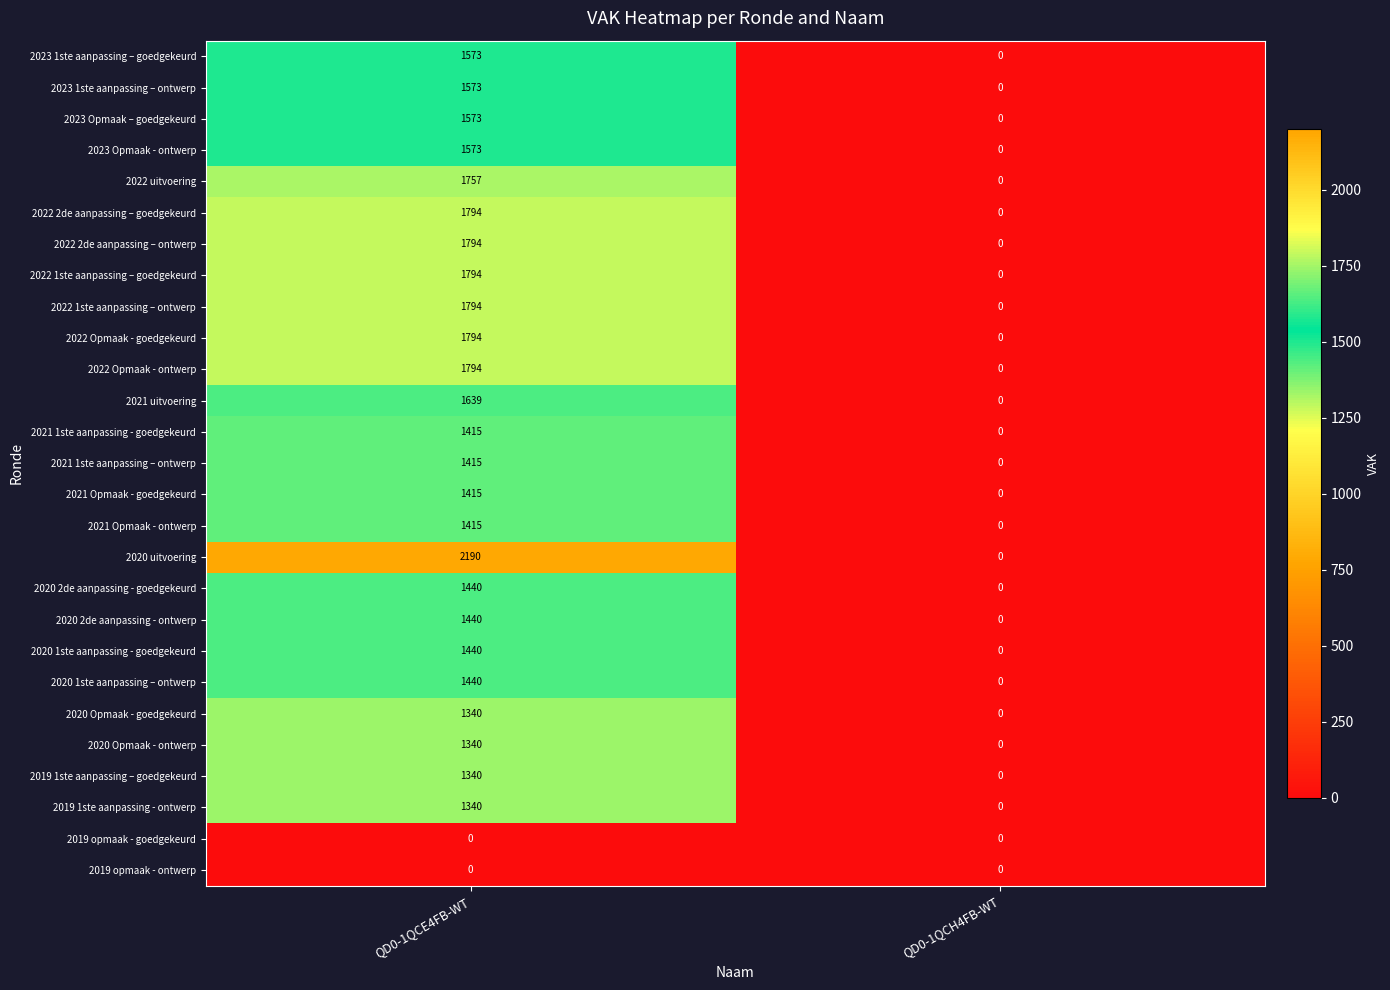

How many series are shown in this chart?

27